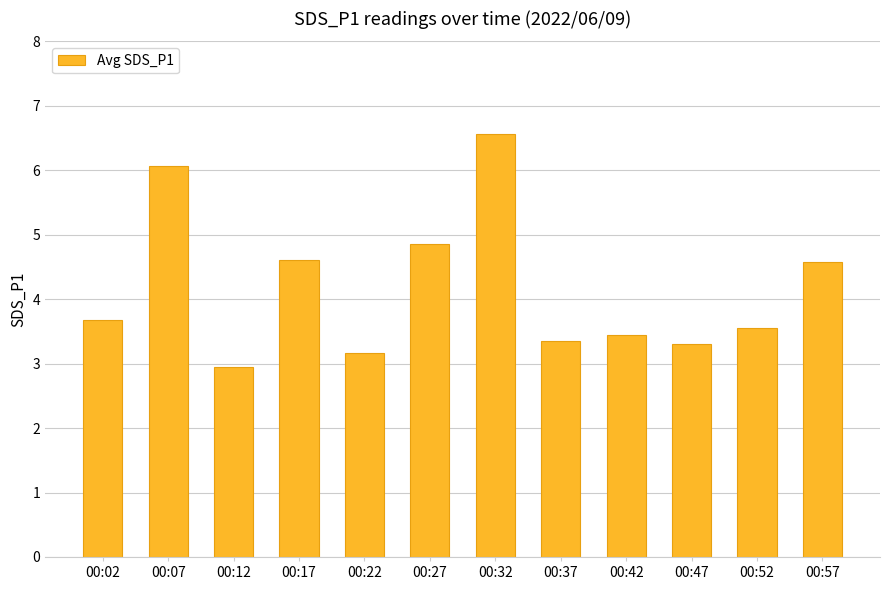

Between 00:02 and 00:37, which is larger?

00:02